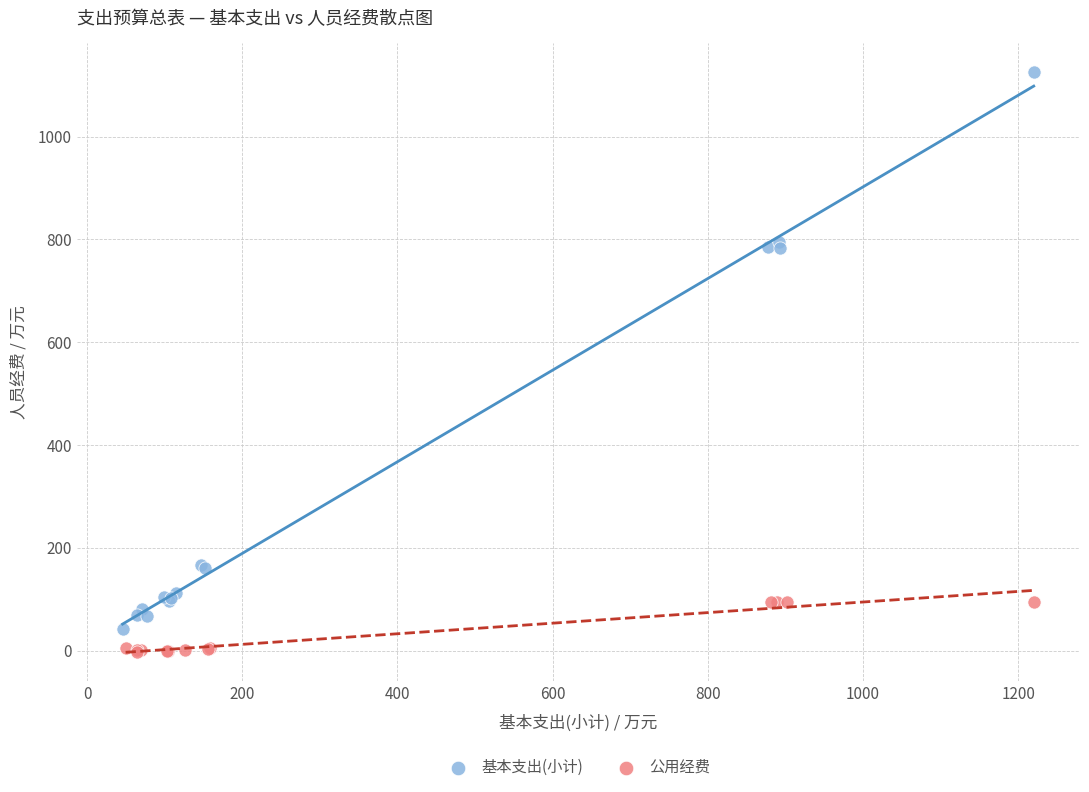

Which series contains the highest Y value?

基本支出(小计)